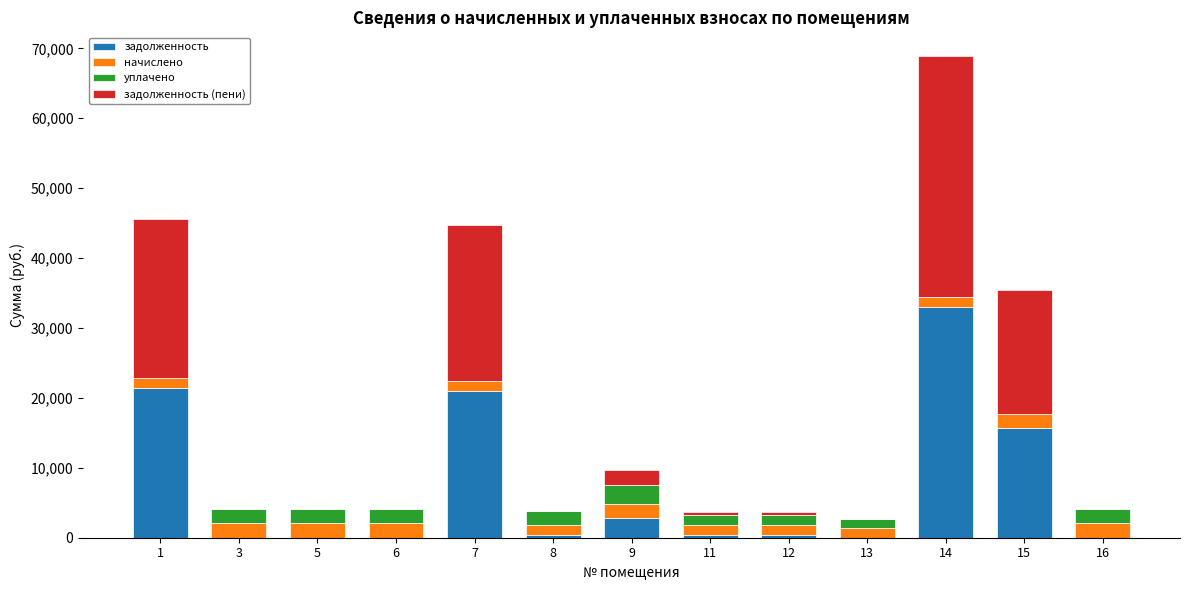

What are all the series names shown in the legend?

задолженность, начислено, уплачено, задолженность (пени)